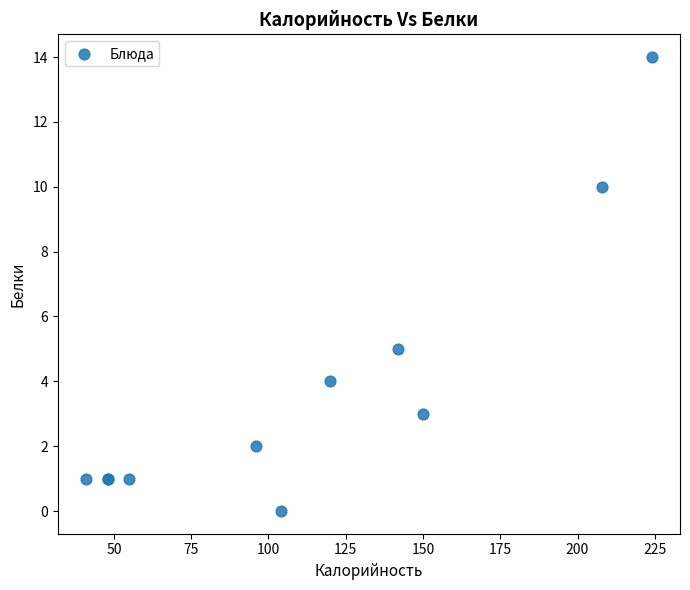

What Y value in the scatter plot is closest to 7?

5